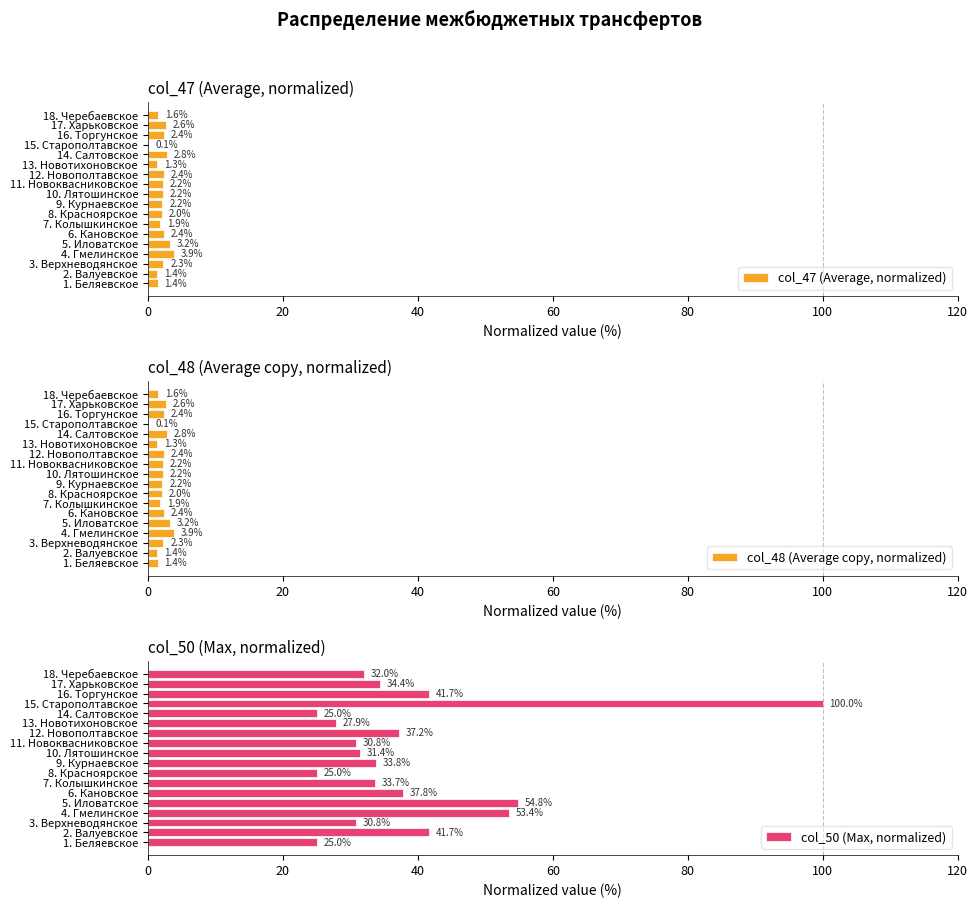

What is the sum of the col_47 (Average, normalized) values at 16. Торгунское and 8. Красноярское?

4.4